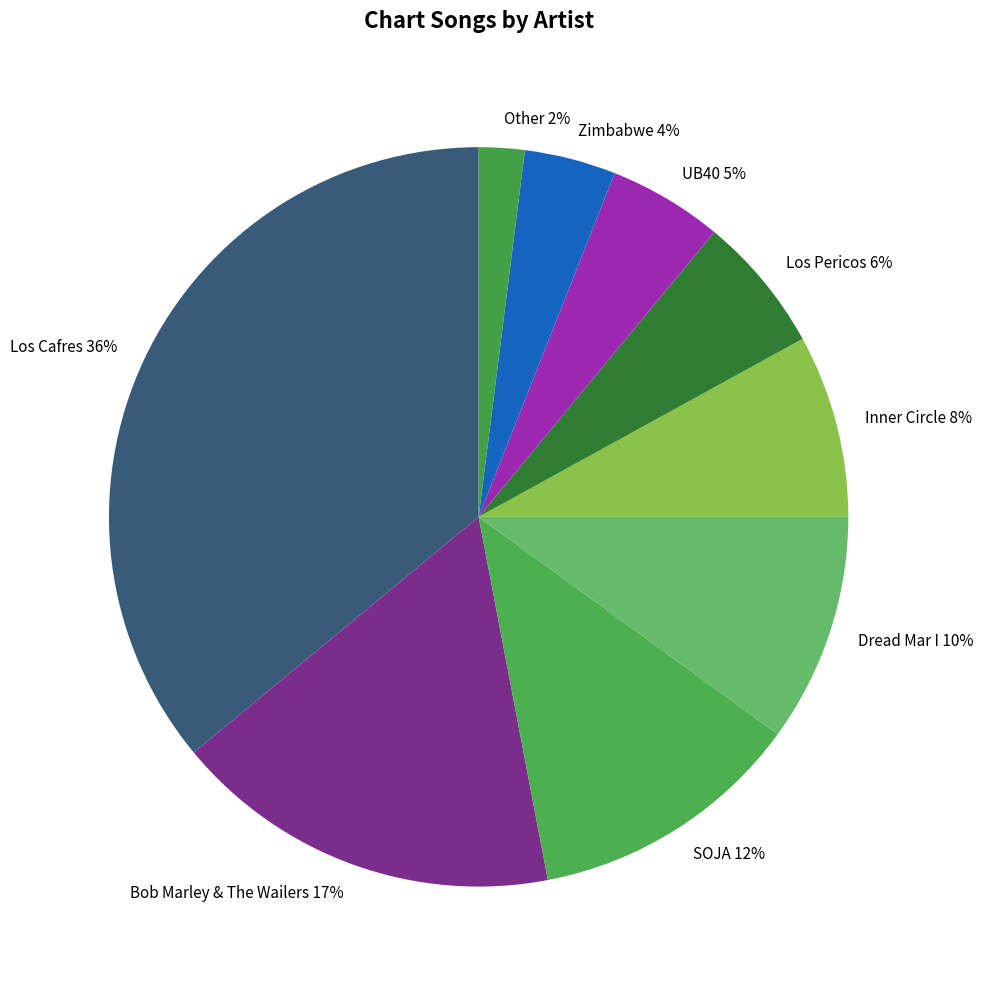

What percentage is the Zimbabwe slice, to the nearest percent?

4%